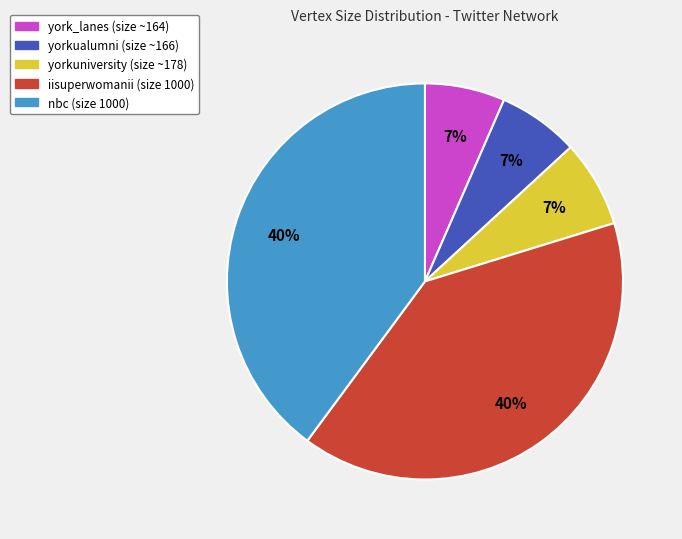

To the nearest percent, what is the difference between the largest and smallest slice percentages?

33%